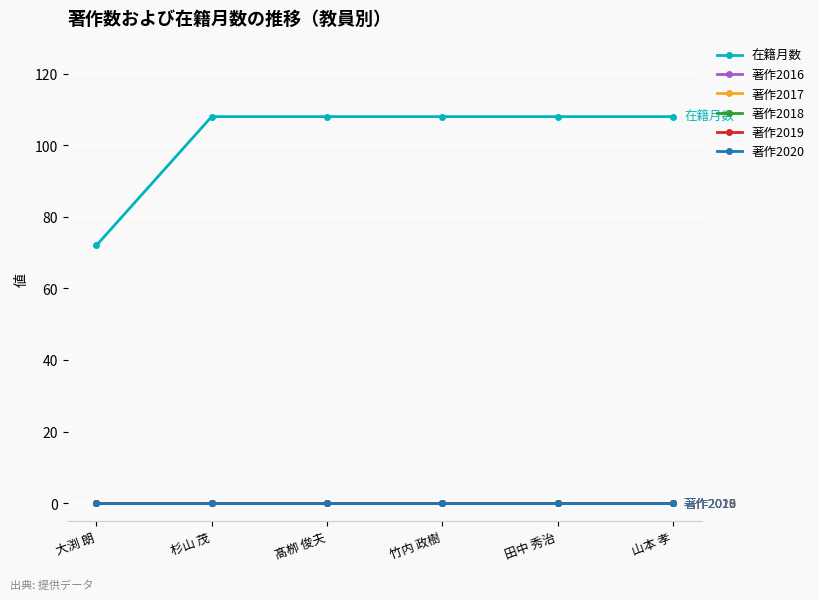

Does the chart have visible grid lines?

Yes